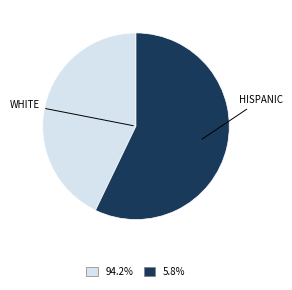

Rank the categories by value from lowest to highest.

WHITE, HISPANIC